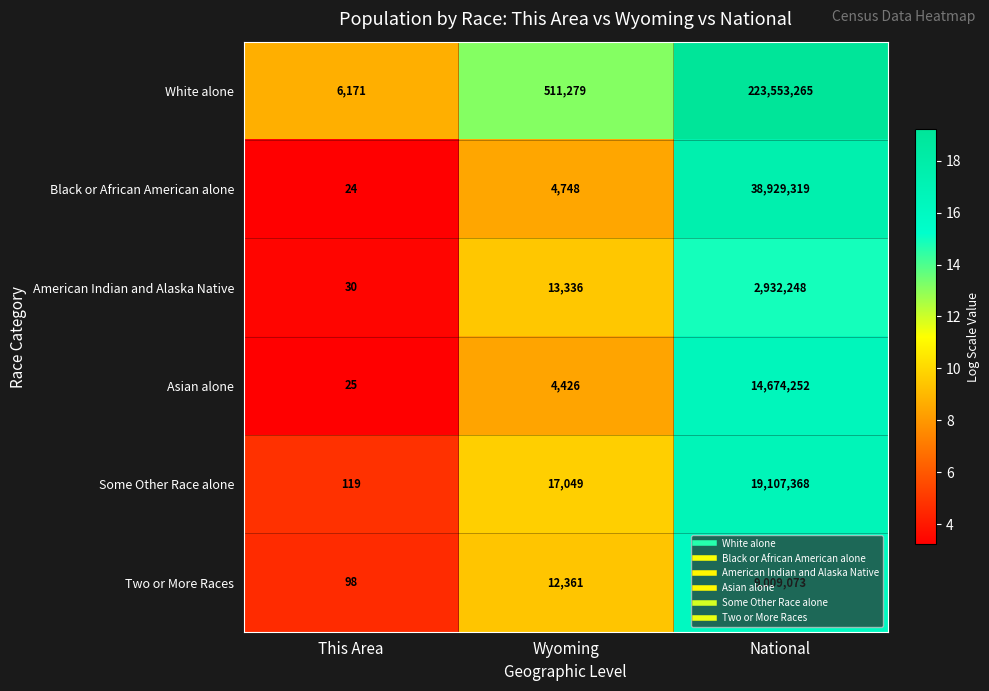

Is it true that American Indian and Alaska Native equals 14 at This Area?

False